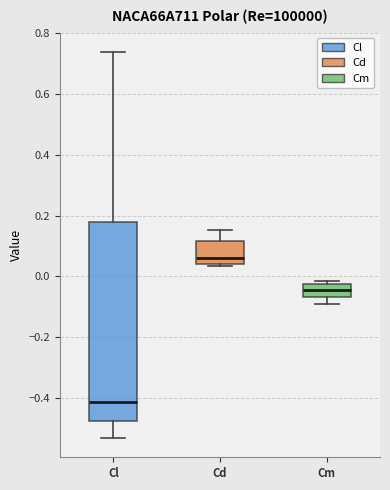

Which box has the lowest median line?

Cl